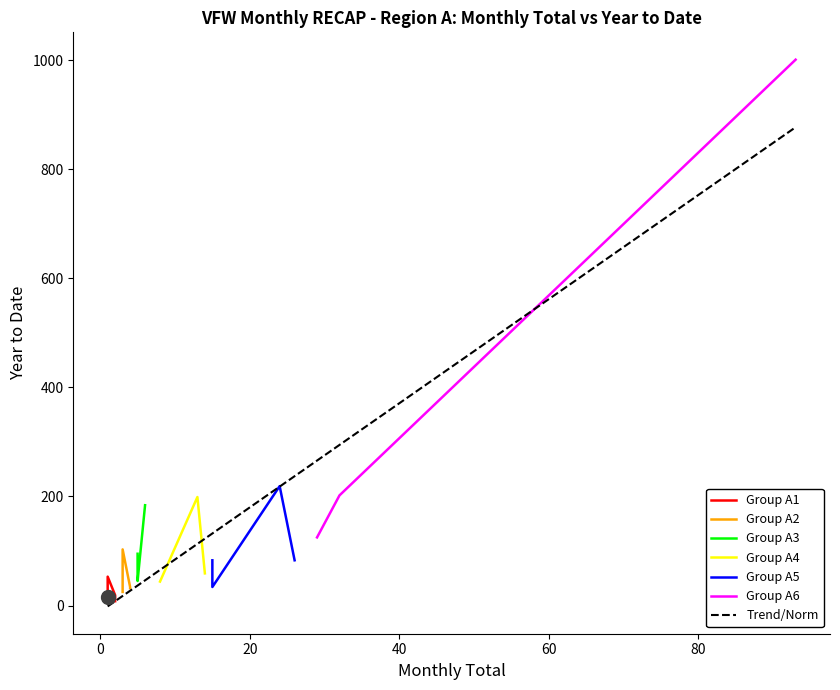

True or false: TOTAL and YEAR TO DATE cross at least once.

False